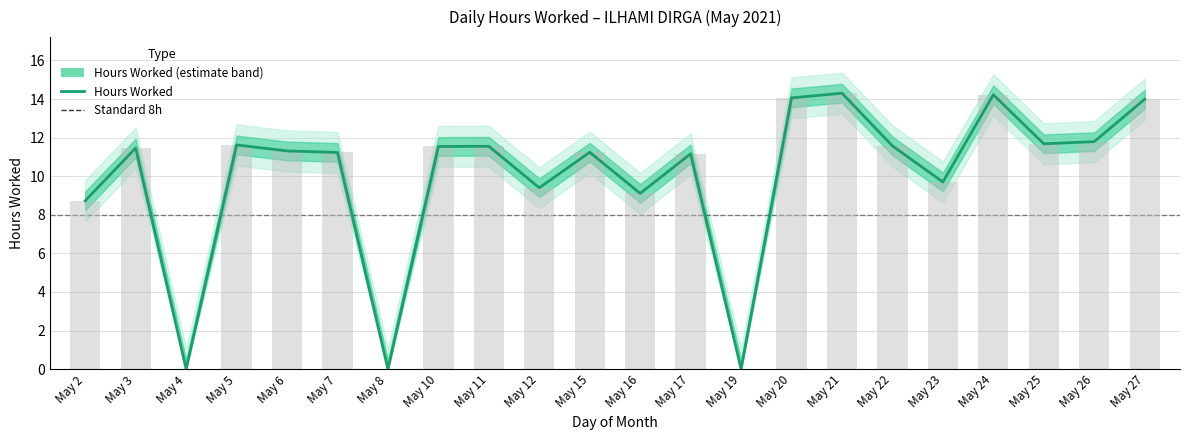

Is it true that the value at May 11 is 17.8?

False